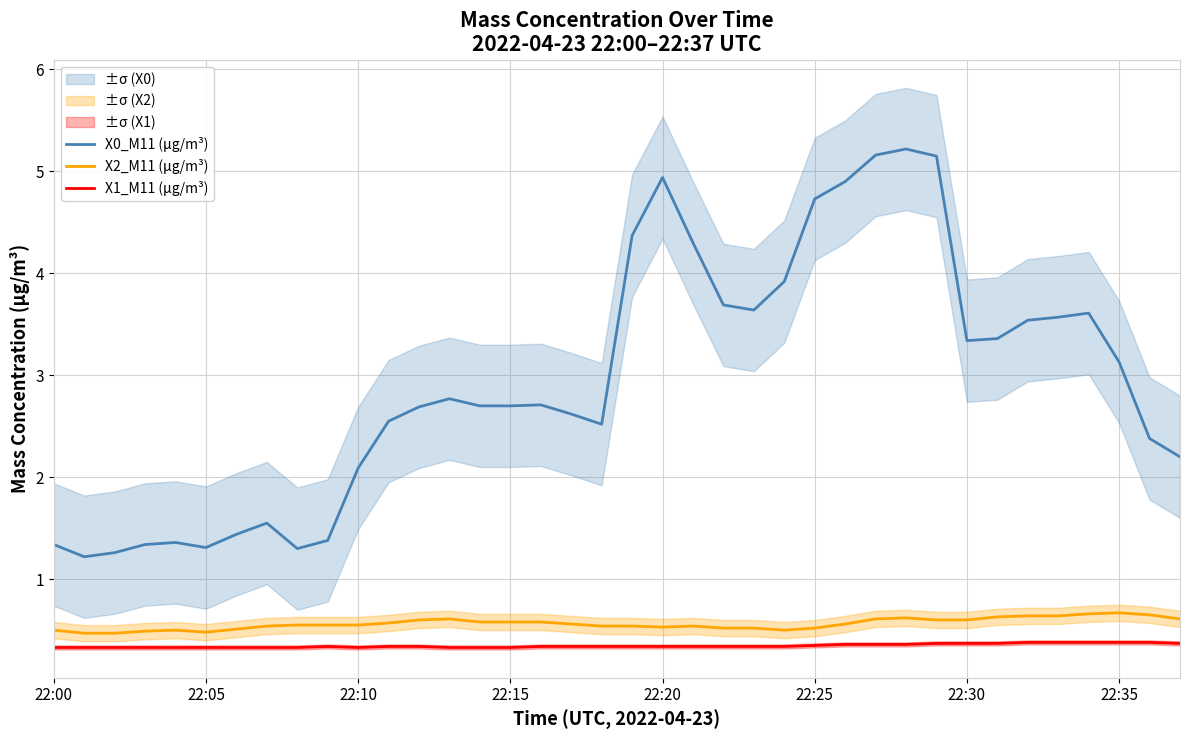

At 33, list the series in order from smallest to largest.

X1_M11 (μg/m³), X2_M11 (μg/m³), X0_M11 (μg/m³)